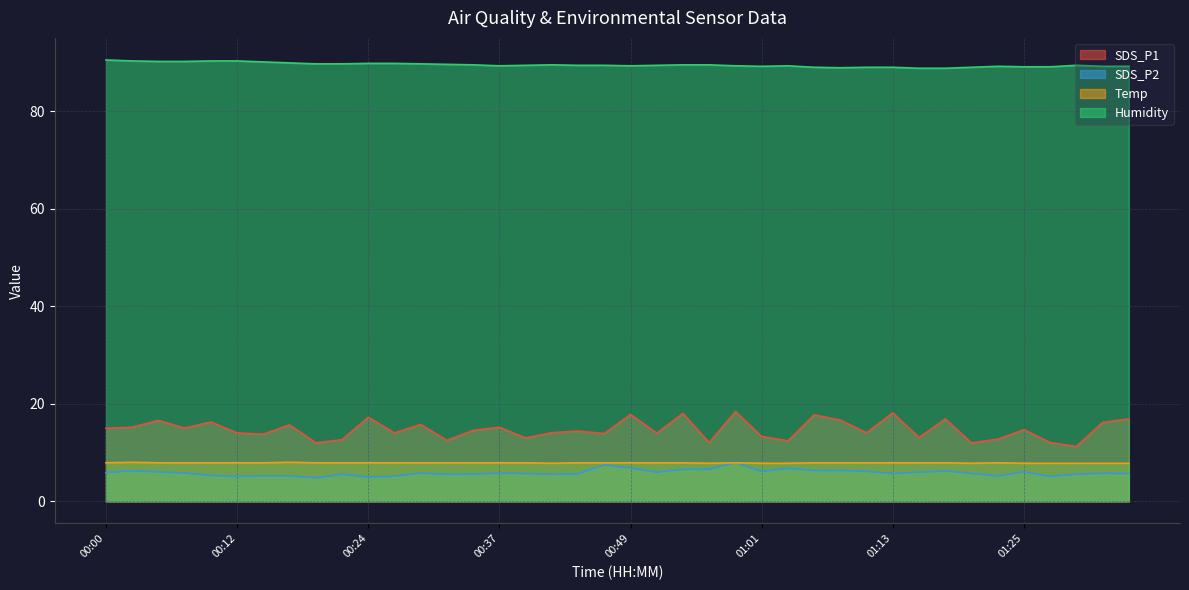

What position from the right is 00:37?

25